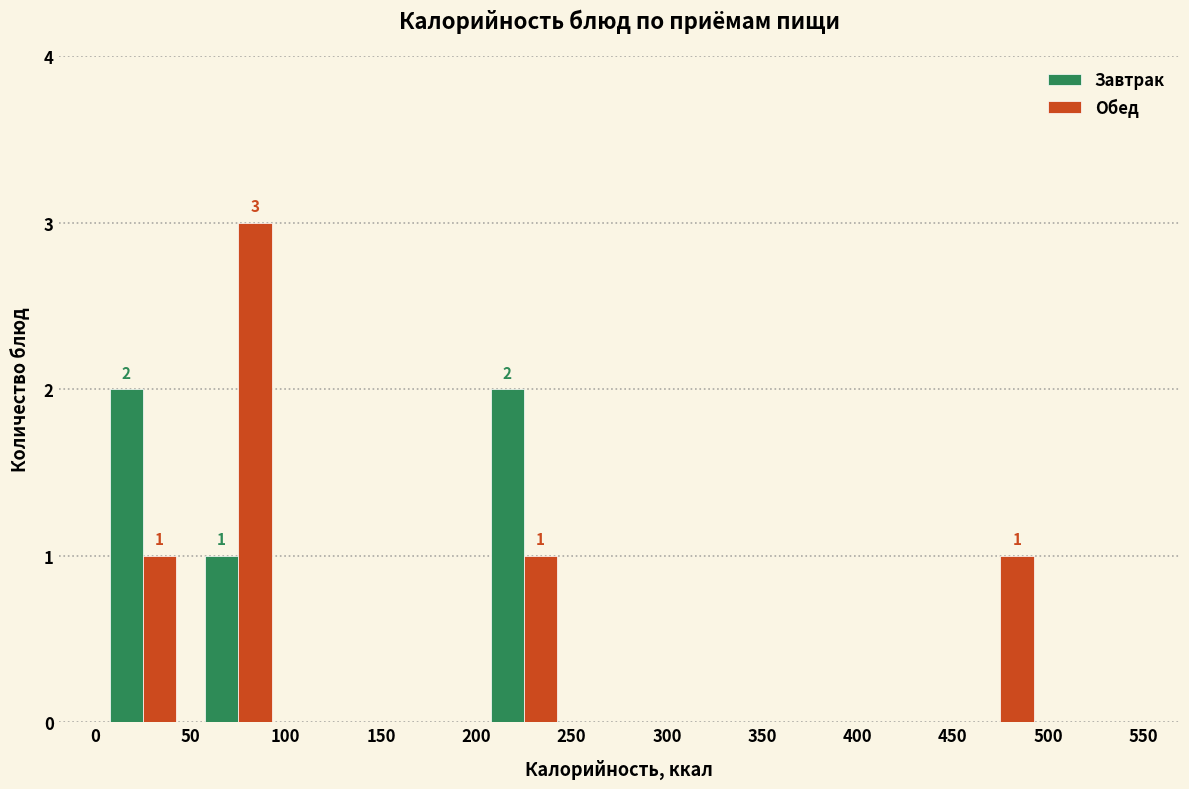

In the Обед series, which range on the x-axis has the tallest bar?

50 to 100